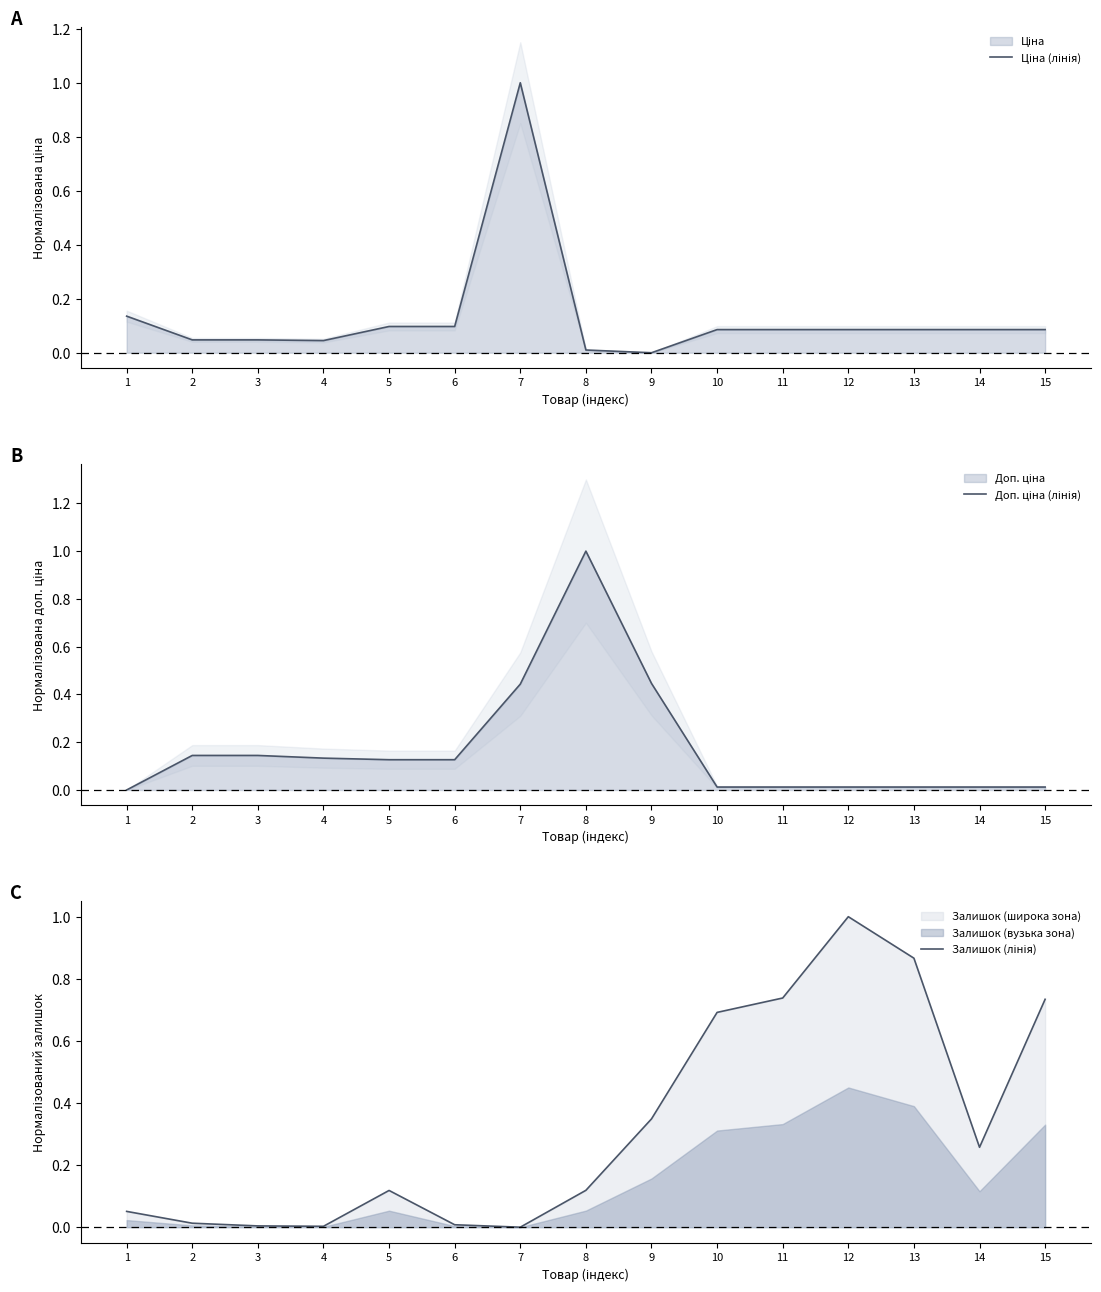

What is the difference between the maximum and minimum values in the Залишок (лінія) series?

1.0